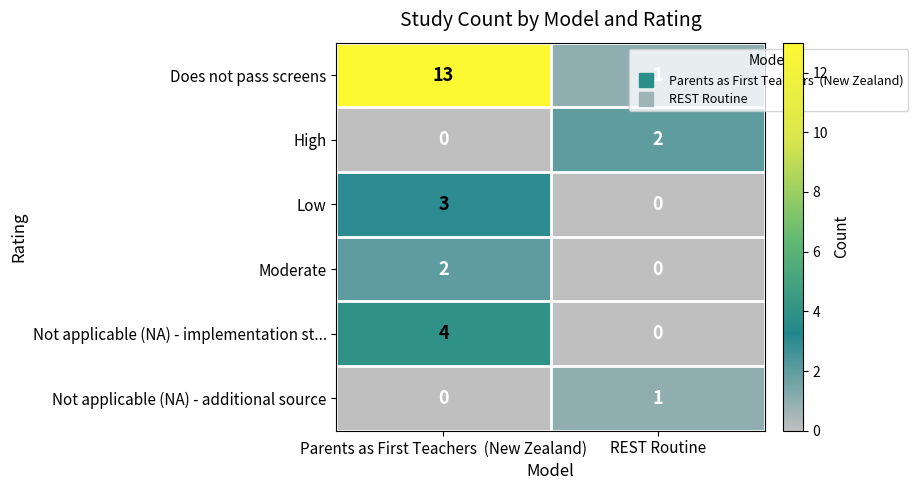

Is it true that High equals 3 at REST Routine?

False